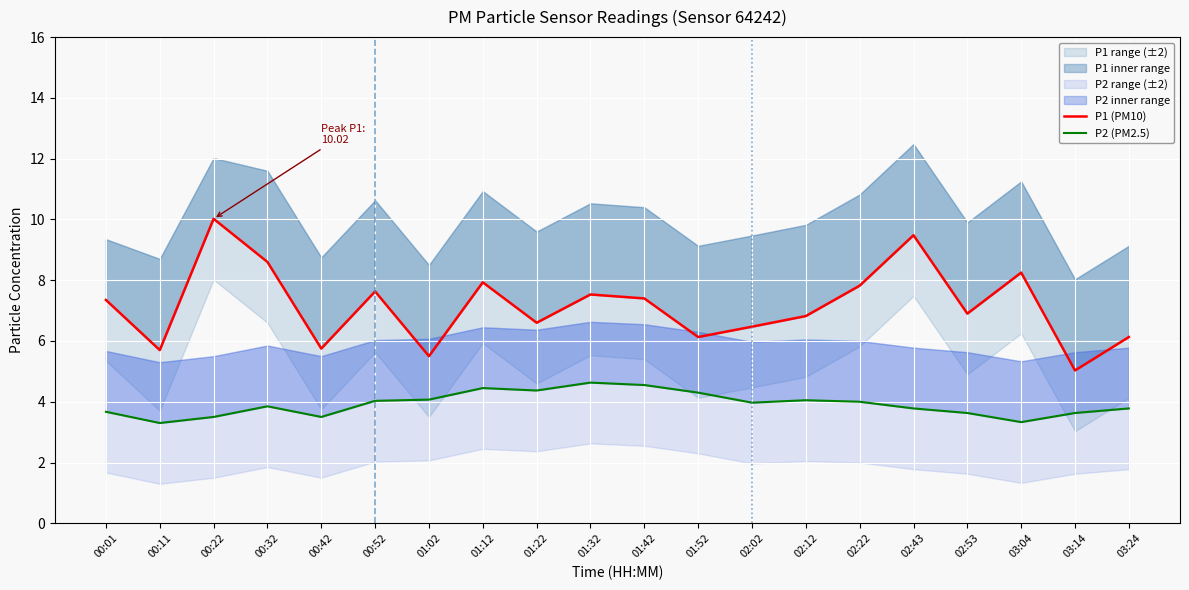

What is the value of the P1 (PM10) point at the 15th from the left?

7.8